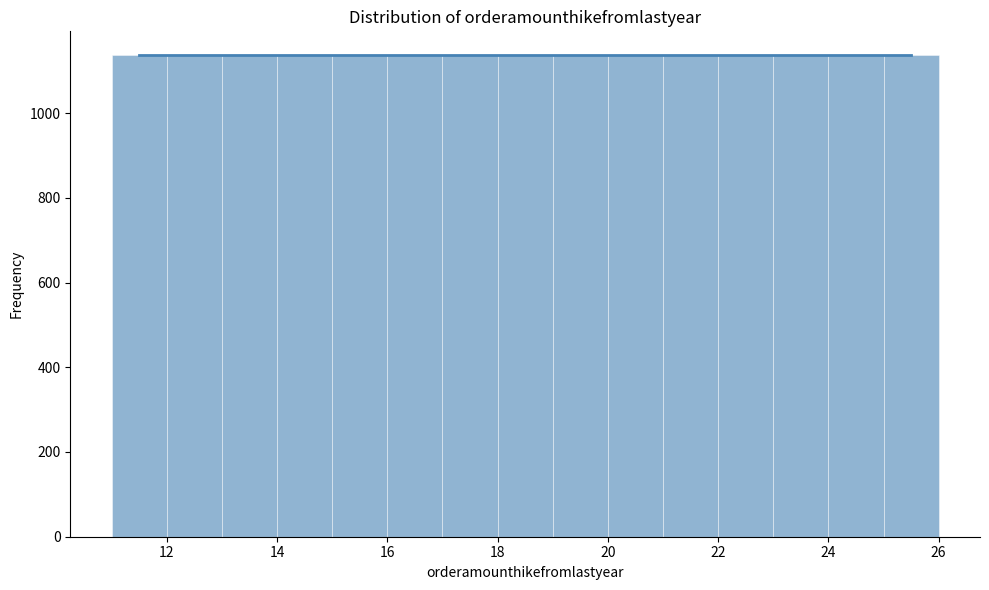

Reading left to right, list every bar in this chart as the range it spans on the x-axis followed by its height. The values are not printed on the chart, so give them approximately, as read against the axis.

11 to 12: 1140
12 to 13: 1140
13 to 14: 1140
14 to 15: 1140
15 to 16: 1140
16 to 17: 1140
17 to 18: 1140
18 to 19: 1140
19 to 20: 1140
20 to 21: 1140
21 to 22: 1140
22 to 23: 1140
23 to 24: 1140
24 to 25: 1140
25 to 26: 1140